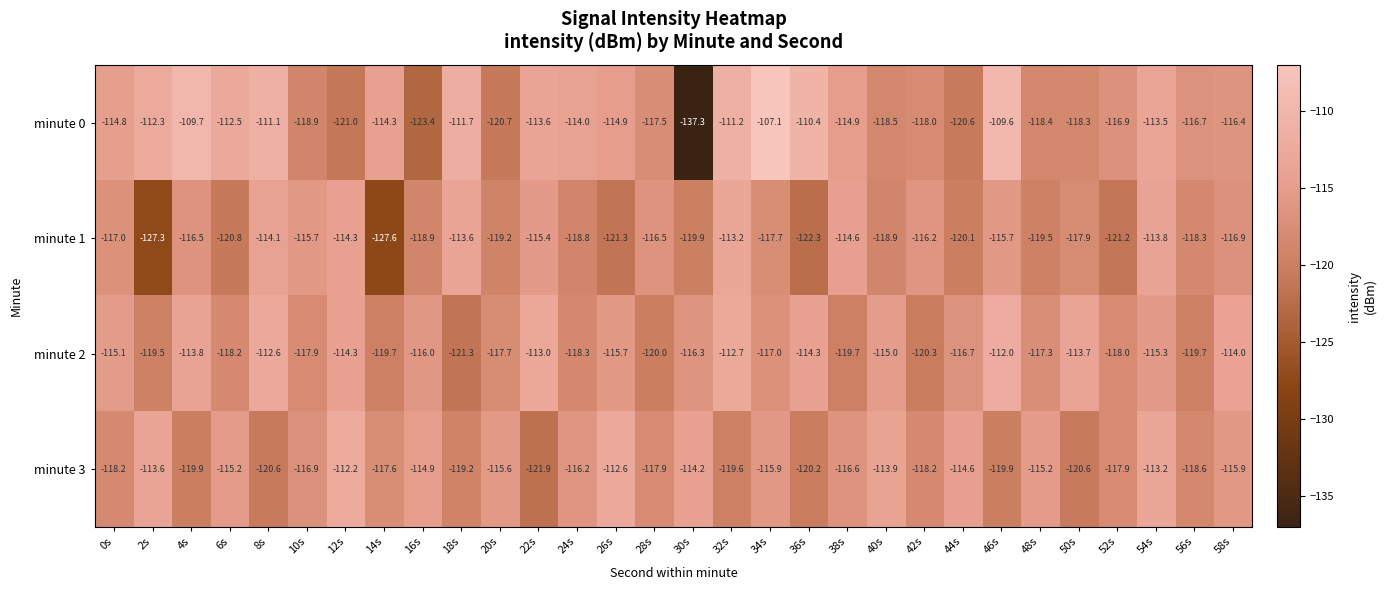

Is it true that minute 3 equals -115.2 at 6s?

True